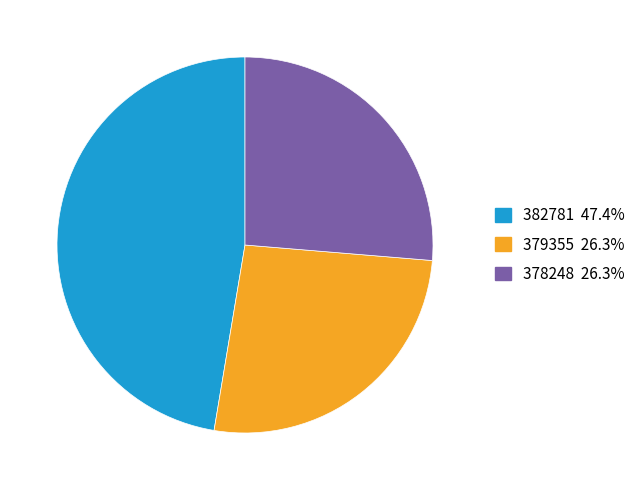

Does 382781 account for over 50% of the chart?

No